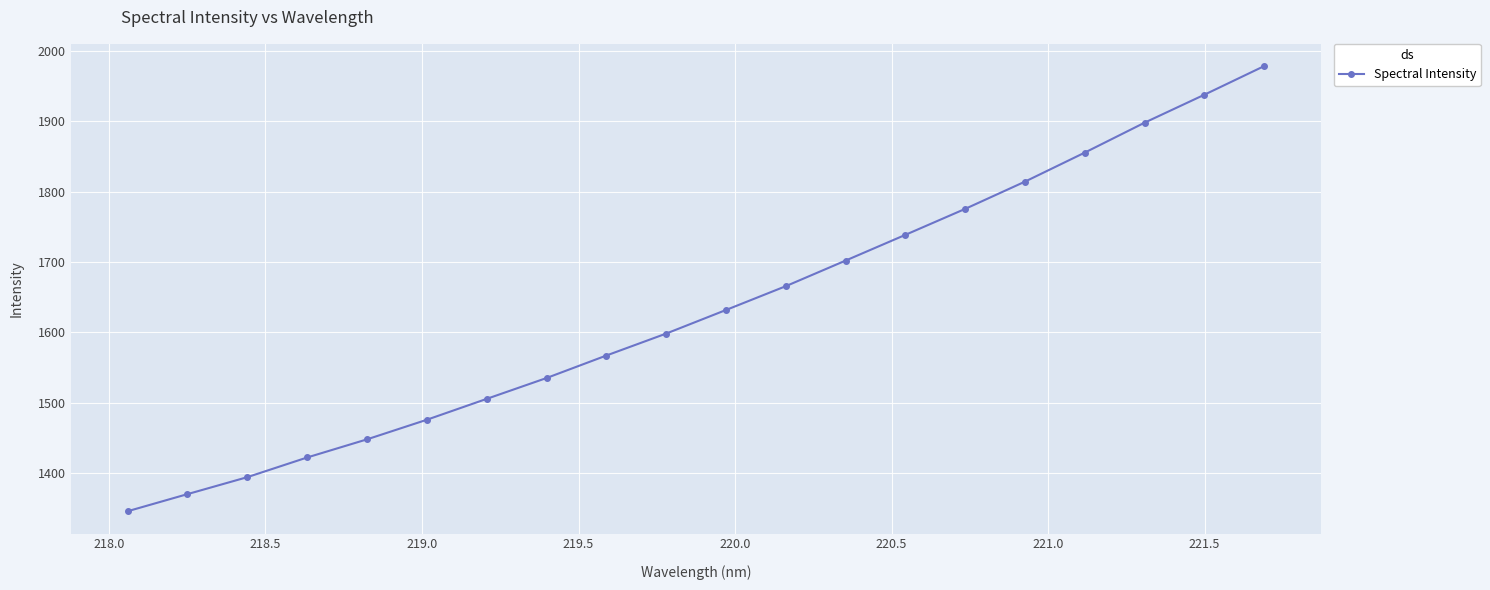

How many categories are shown in the chart?

20